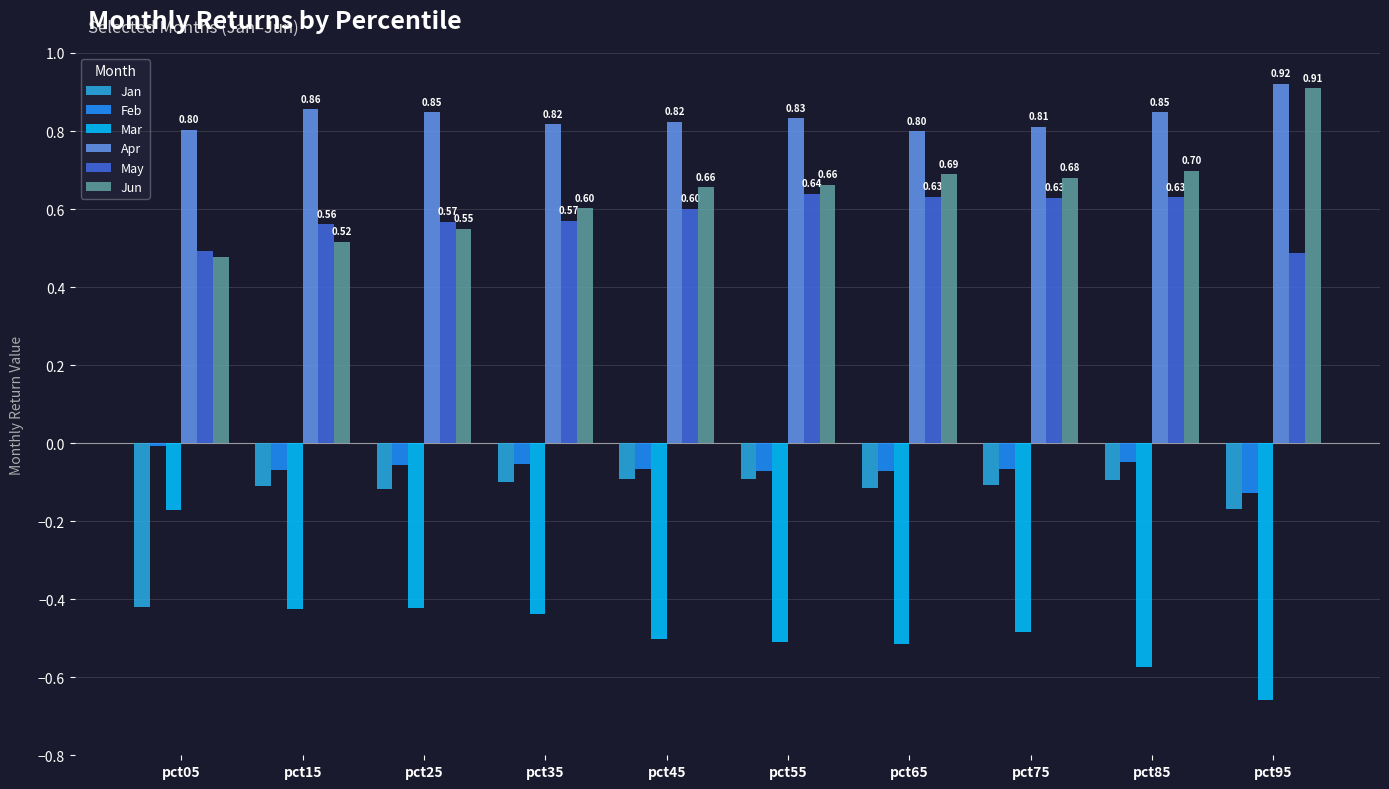

At how many categories does at least one series exceed 0?

10